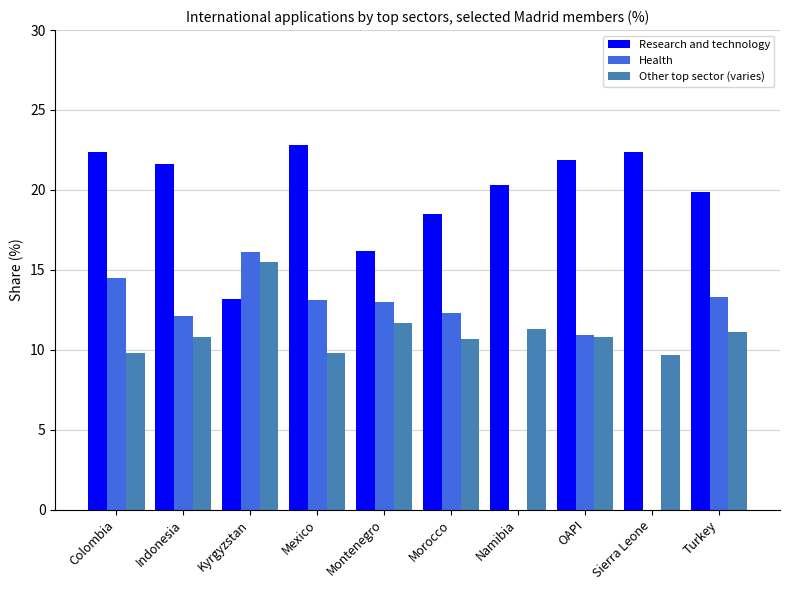

Which series has the largest total across all categories?

Research and technology